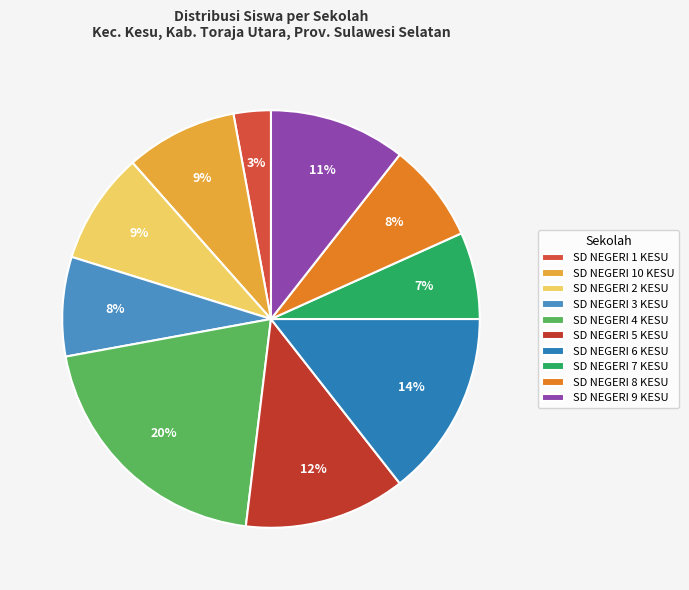

What is the total percentage of SD NEGERI 10 KESU and SD NEGERI 2 KESU?

17.3%